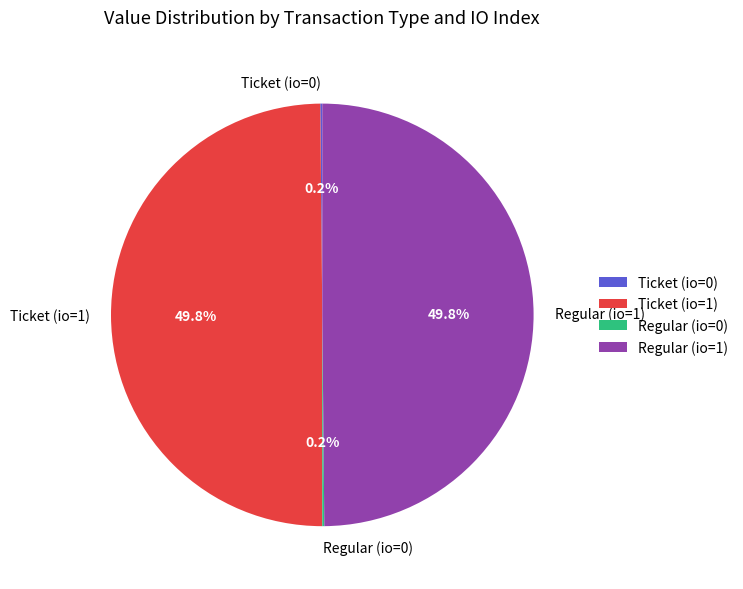

Approximately how many times larger is the value at Ticket (io=1) compared to Regular (io=1)?

1.0